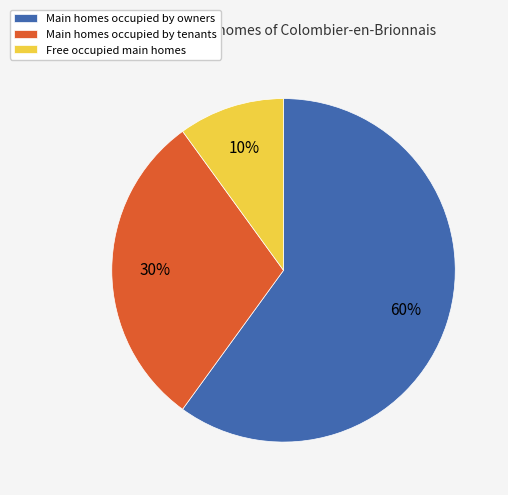

Which slice is the largest?

Main homes occupied by owners